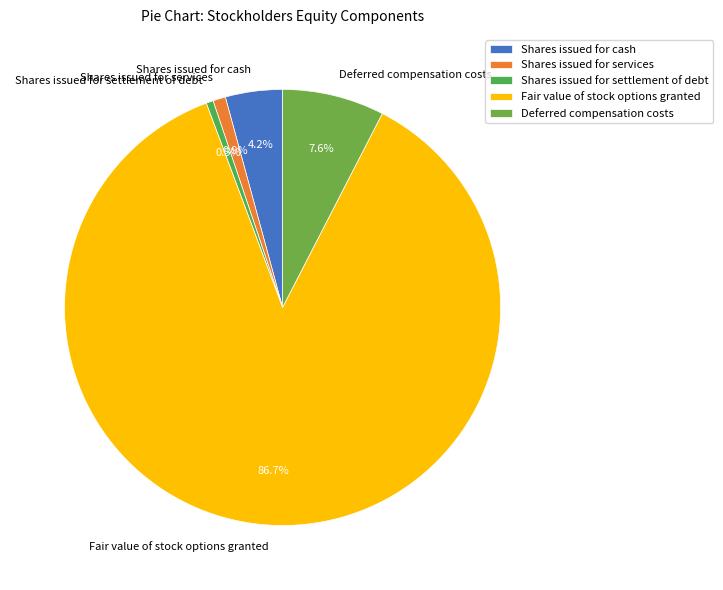

Does Fair value of stock options granted represent more than half of the total?

Yes